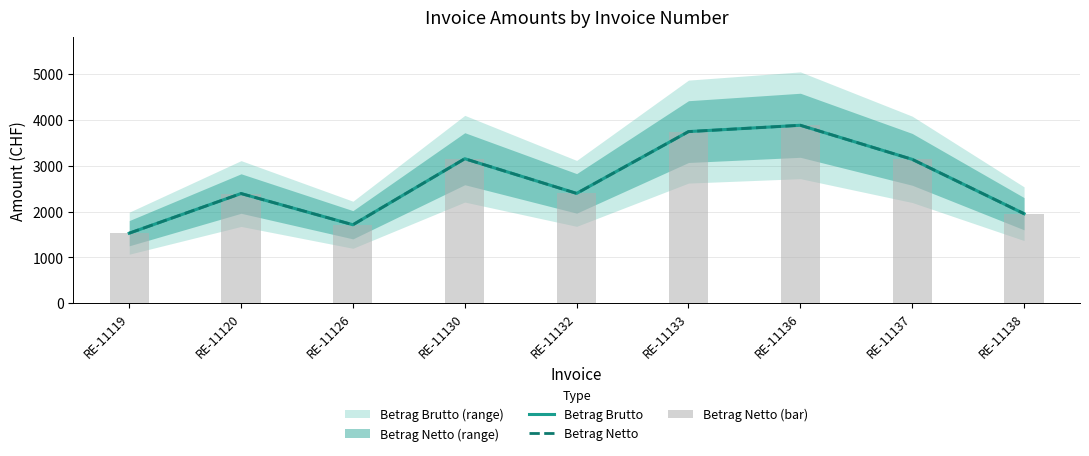

Where is Betrag Netto nearest to the value 2703?

RE-11132